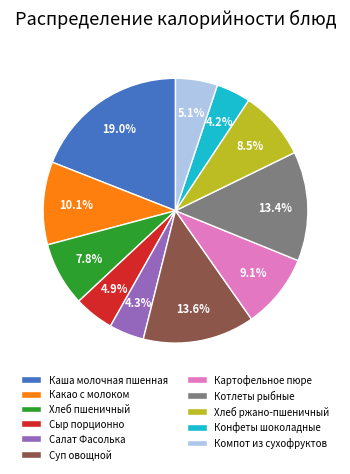

Which slice is the largest?

Каша молочная пшенная